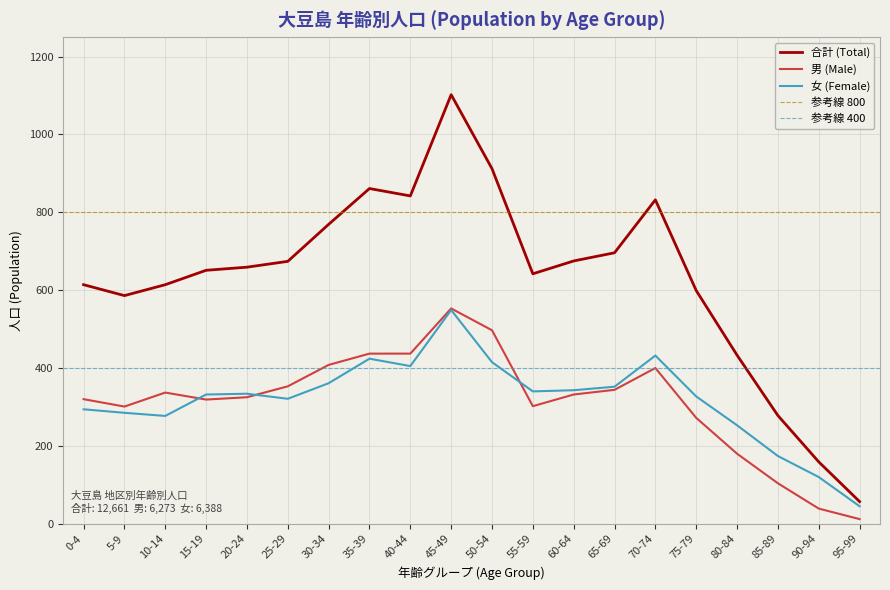

True or false: 合計 (Total) and 男 (Male) intersect in this chart.

False